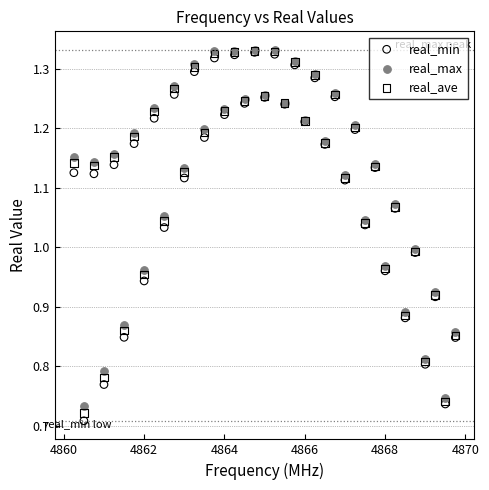

Which series has the widest spread of Y values?

real_min